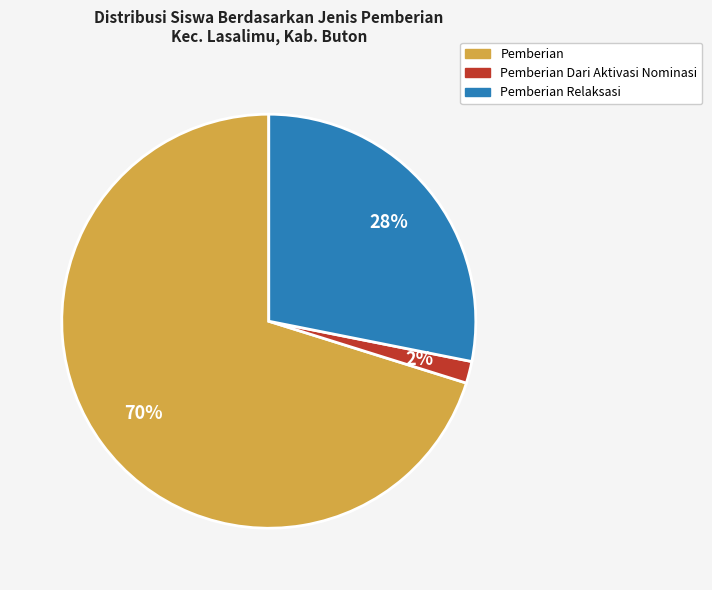

To the nearest percent, what is the difference between the largest and smallest slice percentages?

68%